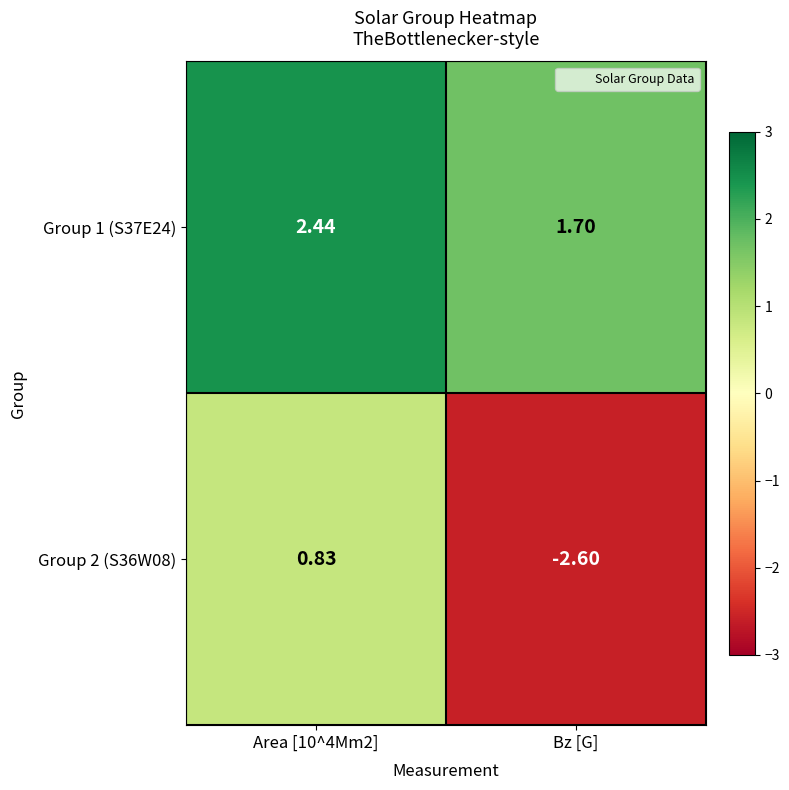

At which category is the sum across all series the highest?

Area [10^4Mm2]